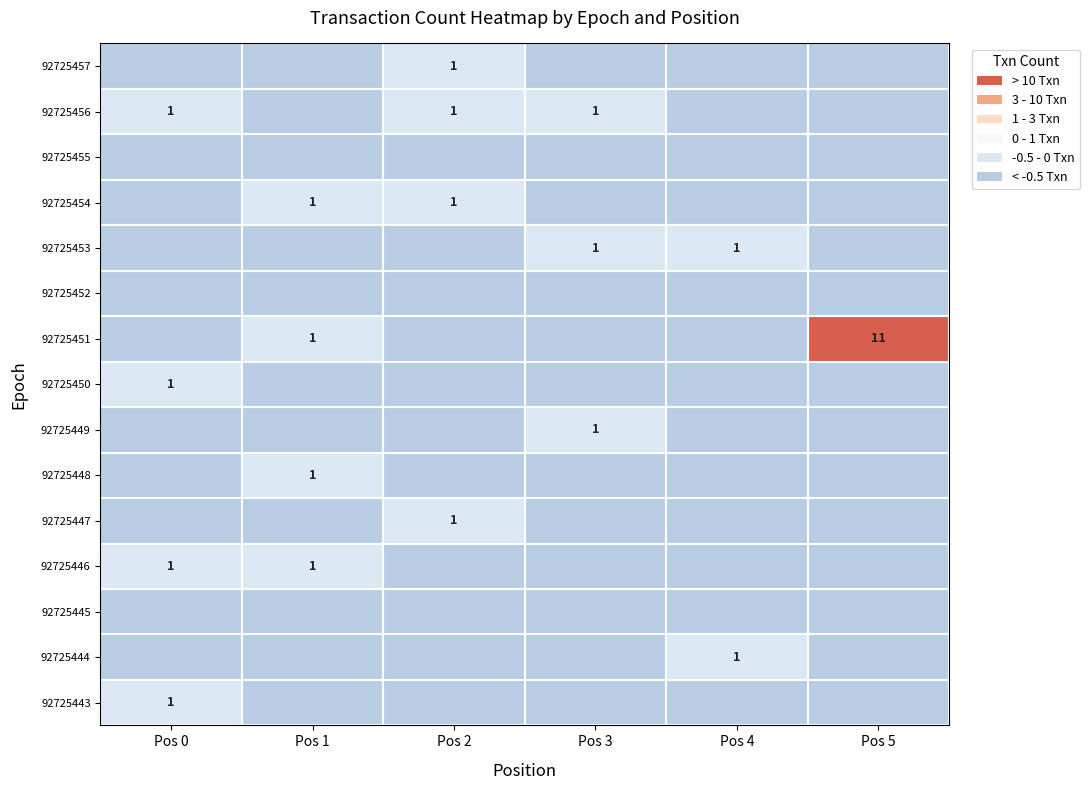

The 92725448 series shows 1 at Pos 1. True or false?

True